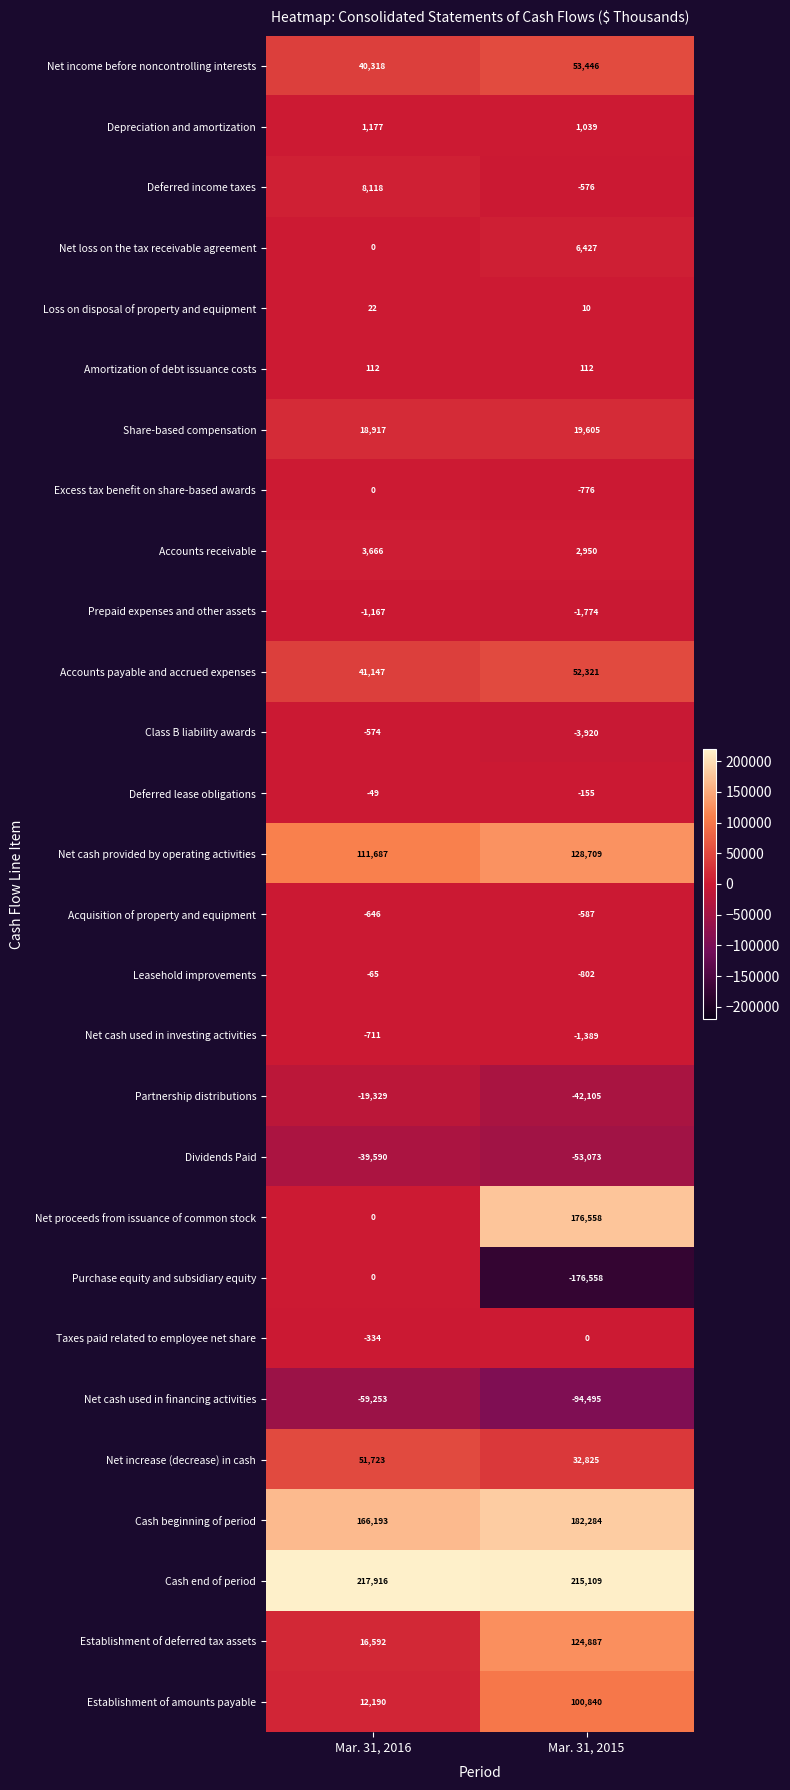

What is the minimum value shown in the chart?

-176558